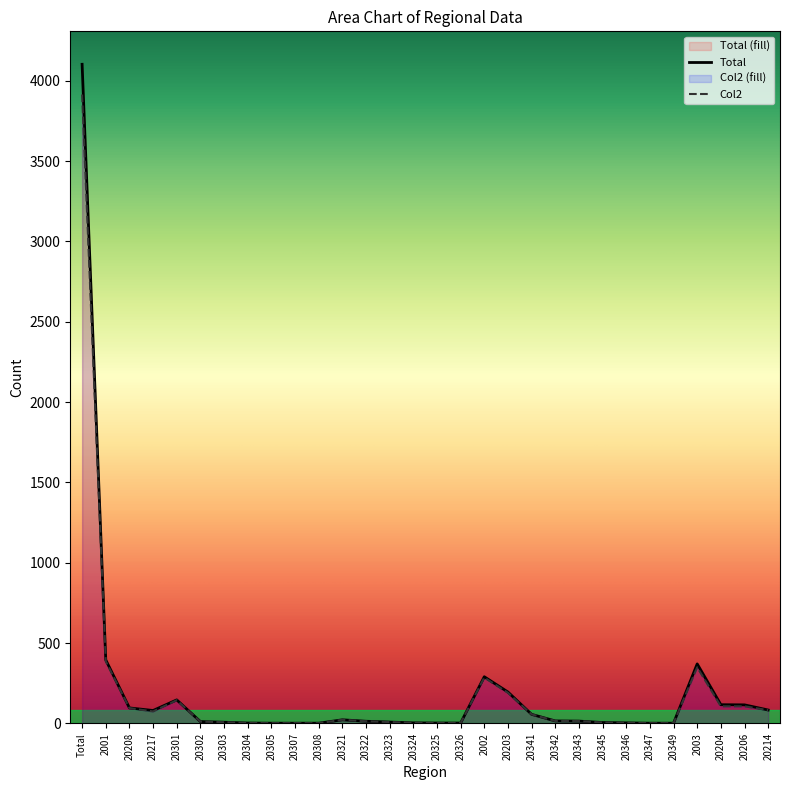

The Col2 series shows 106 at 20206. True or false?

True